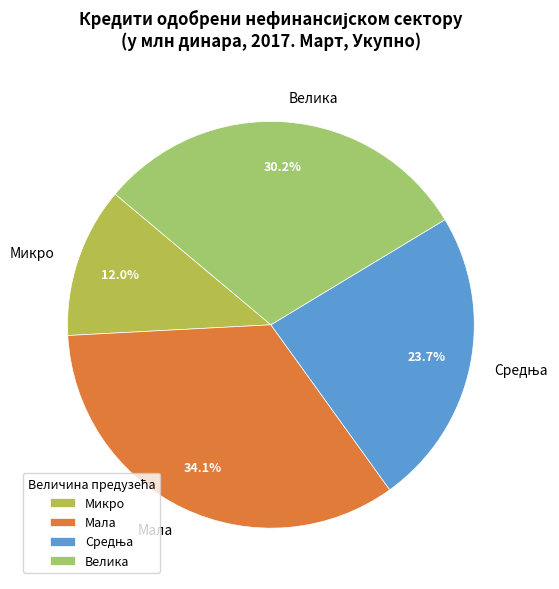

What portion of the pie excludes Микро?

88.0%